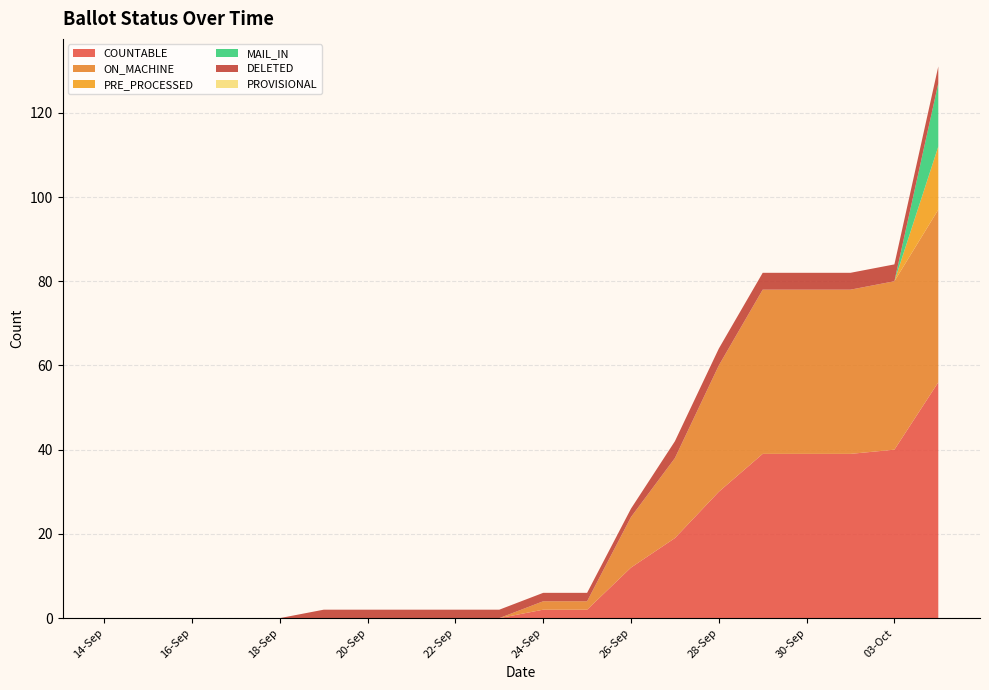

Reading left to right, transcribe all the data shown in this chart.

COUNTABLE: 14-Sep=0	15-Sep=0	16-Sep=0	17-Sep=0	18-Sep=0	19-Sep=0	20-Sep=0	21-Sep=0	22-Sep=0	23-Sep=0	24-Sep=2	25-Sep=2	26-Sep=12	27-Sep=19	28-Sep=30	29-Sep=39	30-Sep=39	02-Oct=39	03-Oct=40	04-Oct=56
ON_MACHINE: 14-Sep=0	15-Sep=0	16-Sep=0	17-Sep=0	18-Sep=0	19-Sep=0	20-Sep=0	21-Sep=0	22-Sep=0	23-Sep=0	24-Sep=2	25-Sep=2	26-Sep=12	27-Sep=19	28-Sep=30	29-Sep=39	30-Sep=39	02-Oct=39	03-Oct=40	04-Oct=41
PRE_PROCESSED: 14-Sep=0	15-Sep=0	16-Sep=0	17-Sep=0	18-Sep=0	19-Sep=0	20-Sep=0	21-Sep=0	22-Sep=0	23-Sep=0	24-Sep=0	25-Sep=0	26-Sep=0	27-Sep=0	28-Sep=0	29-Sep=0	30-Sep=0	02-Oct=0	03-Oct=0	04-Oct=15
MAIL_IN: 14-Sep=0	15-Sep=0	16-Sep=0	17-Sep=0	18-Sep=0	19-Sep=0	20-Sep=0	21-Sep=0	22-Sep=0	23-Sep=0	24-Sep=0	25-Sep=0	26-Sep=0	27-Sep=0	28-Sep=0	29-Sep=0	30-Sep=0	02-Oct=0	03-Oct=0	04-Oct=15
DELETED: 14-Sep=0	15-Sep=0	16-Sep=0	17-Sep=0	18-Sep=0	19-Sep=2	20-Sep=2	21-Sep=2	22-Sep=2	23-Sep=2	24-Sep=2	25-Sep=2	26-Sep=2	27-Sep=4	28-Sep=4	29-Sep=4	30-Sep=4	02-Oct=4	03-Oct=4	04-Oct=4
PROVISIONAL: 14-Sep=0	15-Sep=0	16-Sep=0	17-Sep=0	18-Sep=0	19-Sep=0	20-Sep=0	21-Sep=0	22-Sep=0	23-Sep=0	24-Sep=0	25-Sep=0	26-Sep=0	27-Sep=0	28-Sep=0	29-Sep=0	30-Sep=0	02-Oct=0	03-Oct=0	04-Oct=0